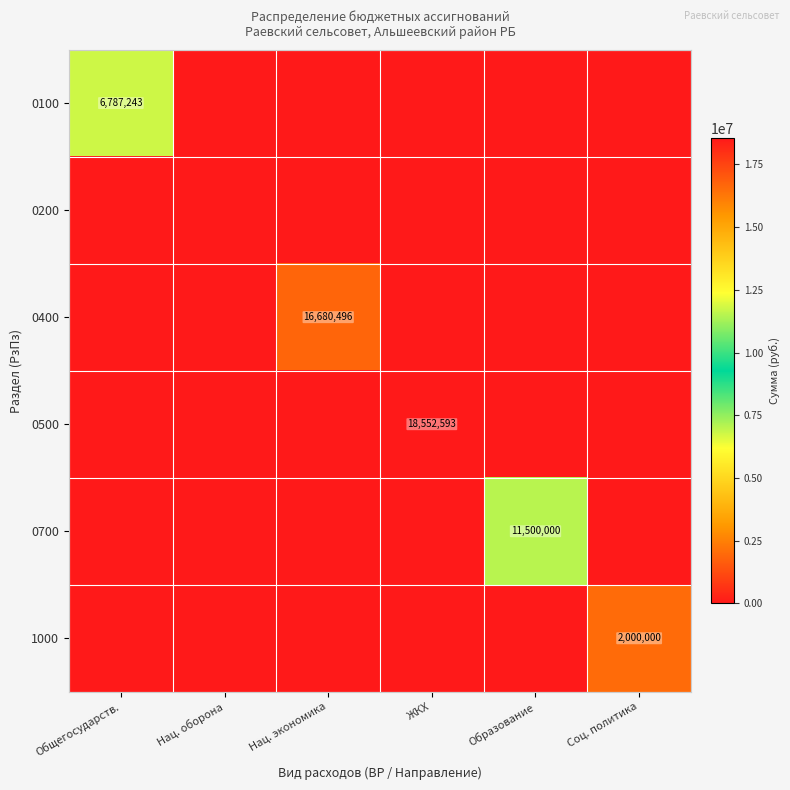

True or false: 0100 has a value of 10781454 at Общегосударств..

False